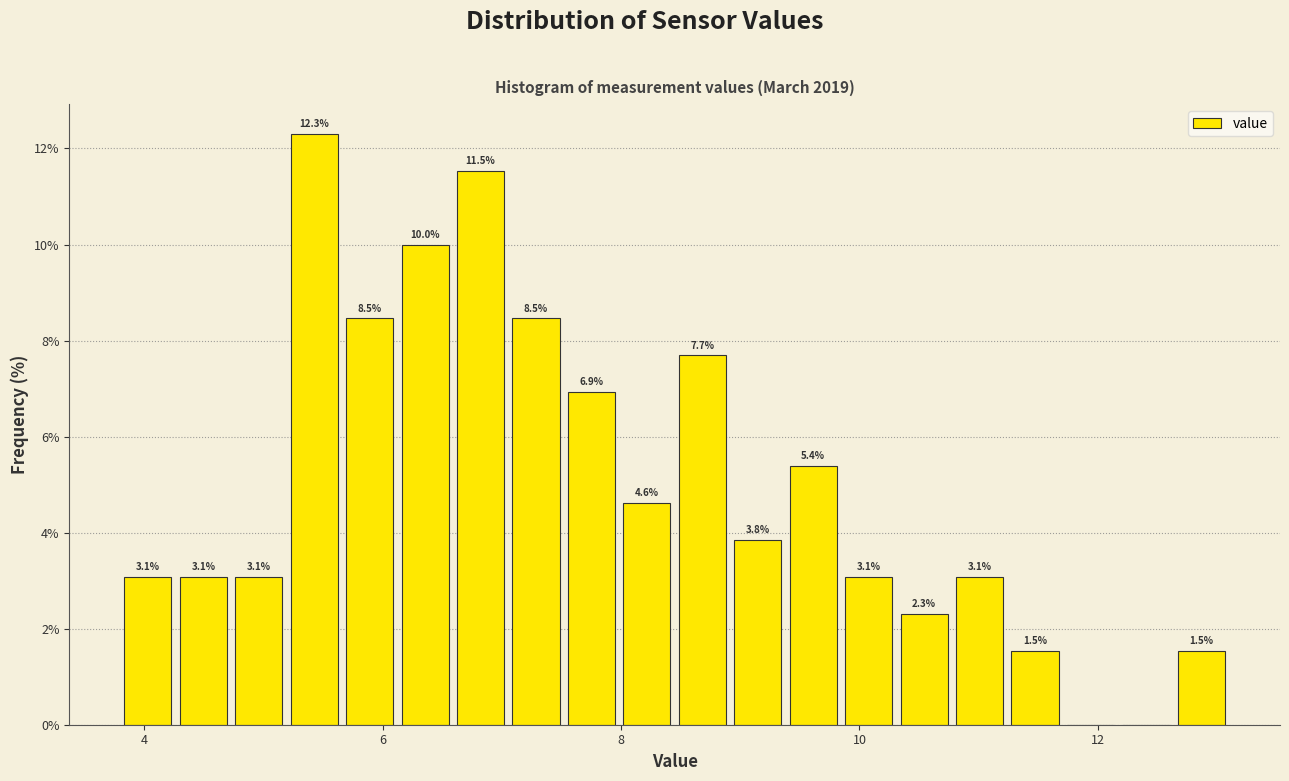

Read against the x-axis, roughly where is the centre of the tallest bar?

5.4